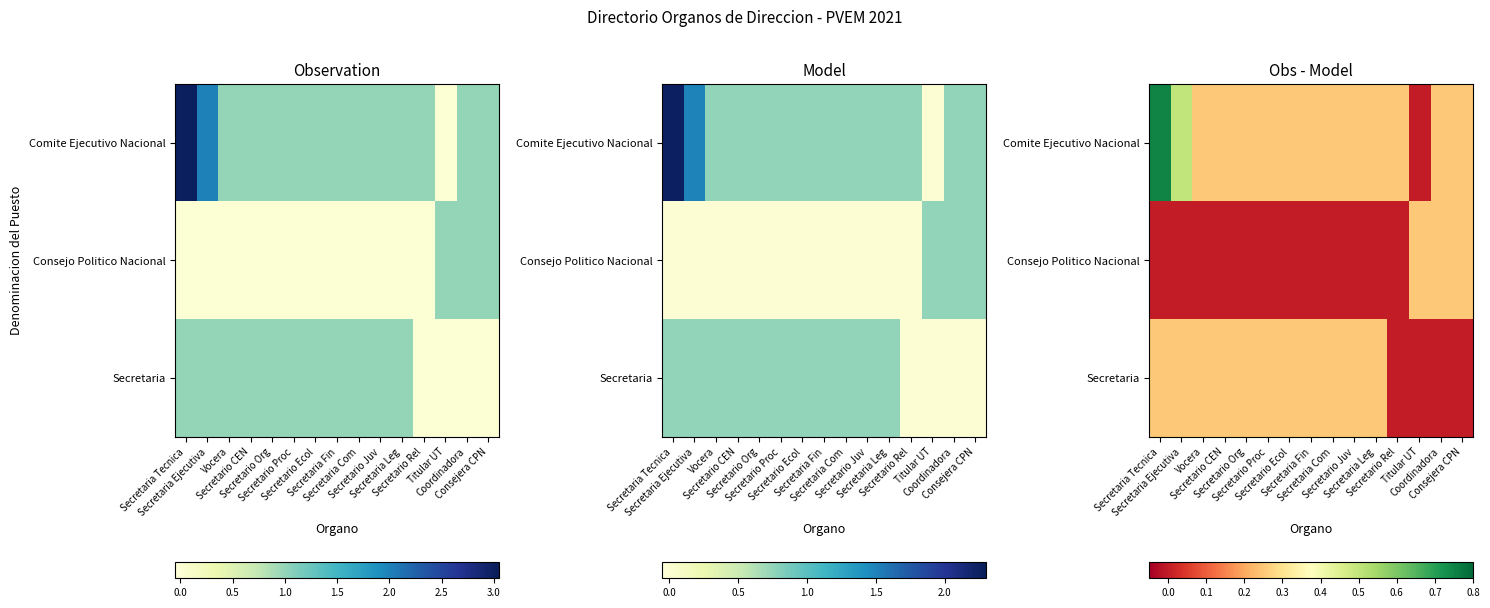

At which label does Secretaria reach its peak?

Secretaria Tecnica